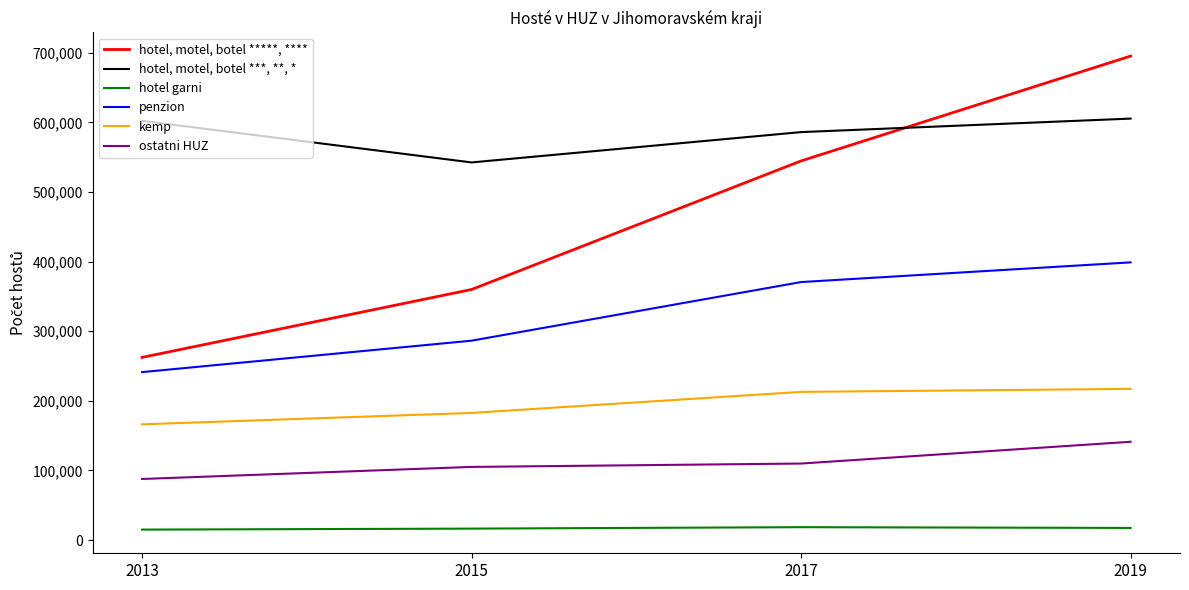

Which series has the widest spread of values?

hotel, motel, botel *****, ****